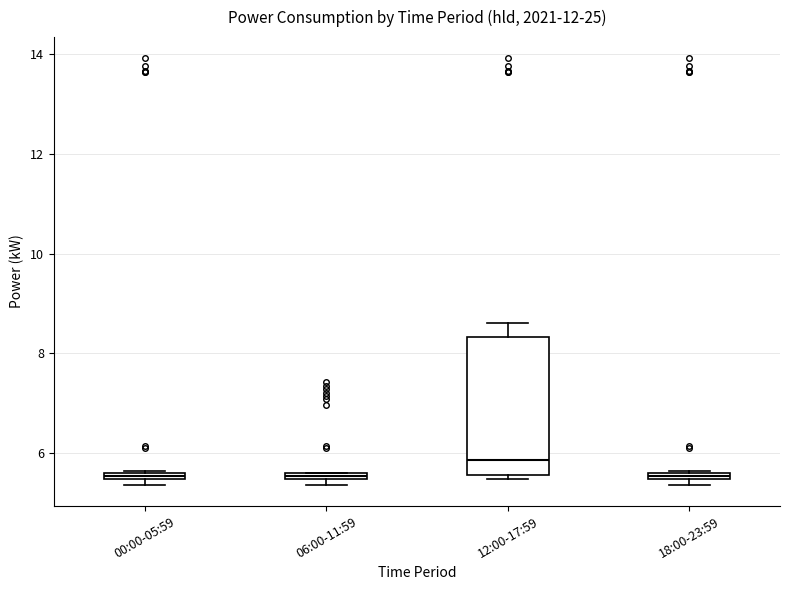

Comparing the boxes themselves (not the whiskers), which one is the tallest?

12:00-17:59